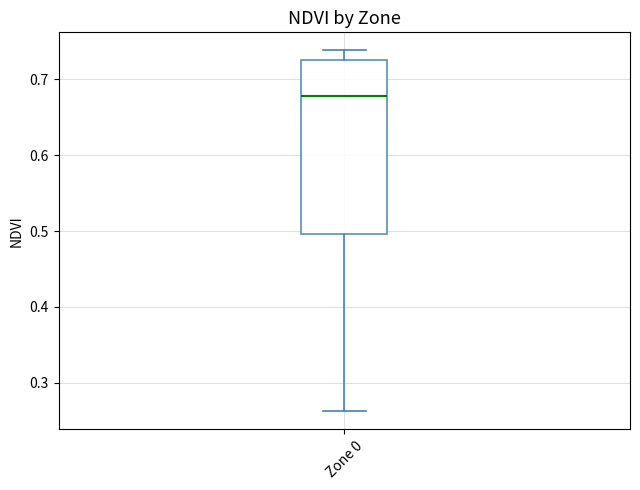

Where is the lower edge of the box for Zone 0 on the y-axis? The values are not printed on the chart, so give them approximately, as read against the axis.

0.50